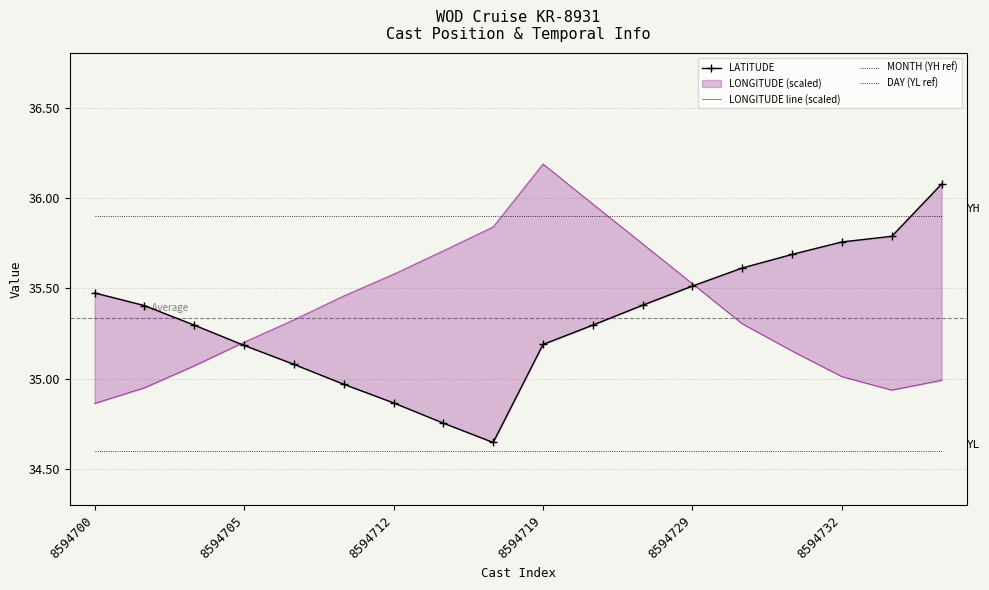

At which label is MONTH (YH ref) closest to 35?

8594700